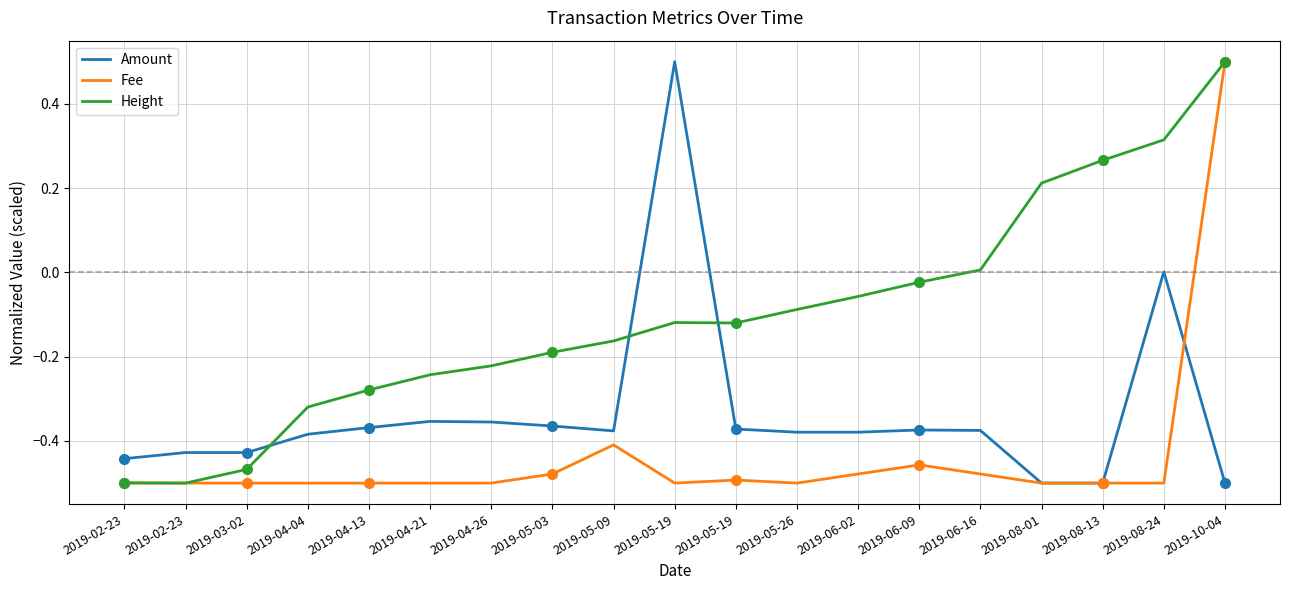

True or false: Height and Amount intersect in this chart.

True